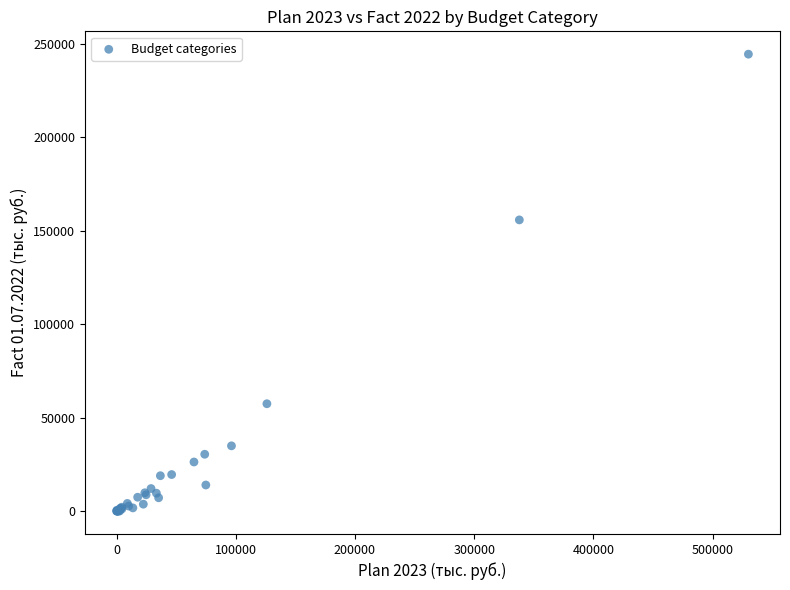

What Y value in the scatter plot is closest to 122169?

155731.6